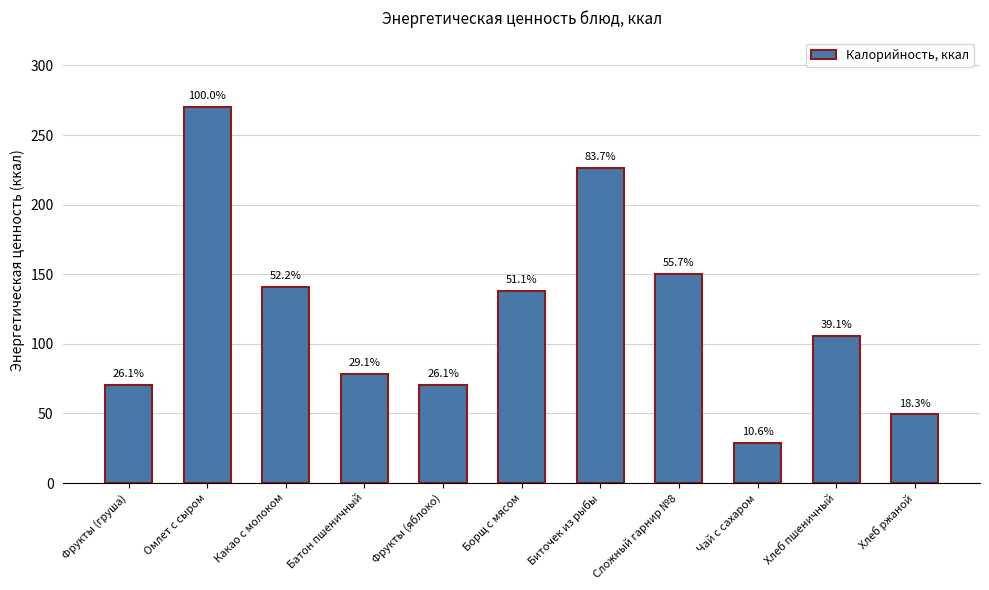

What is the smallest value displayed?

28.7